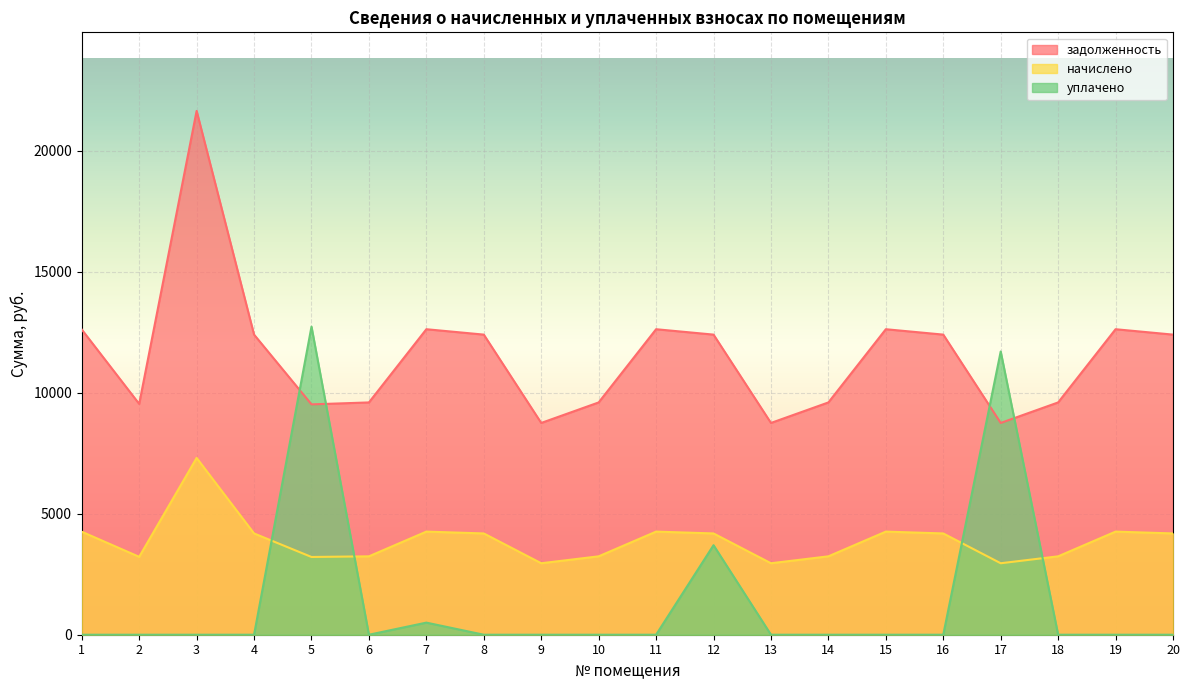

At how many categories does at least one series exceed 16134?

1